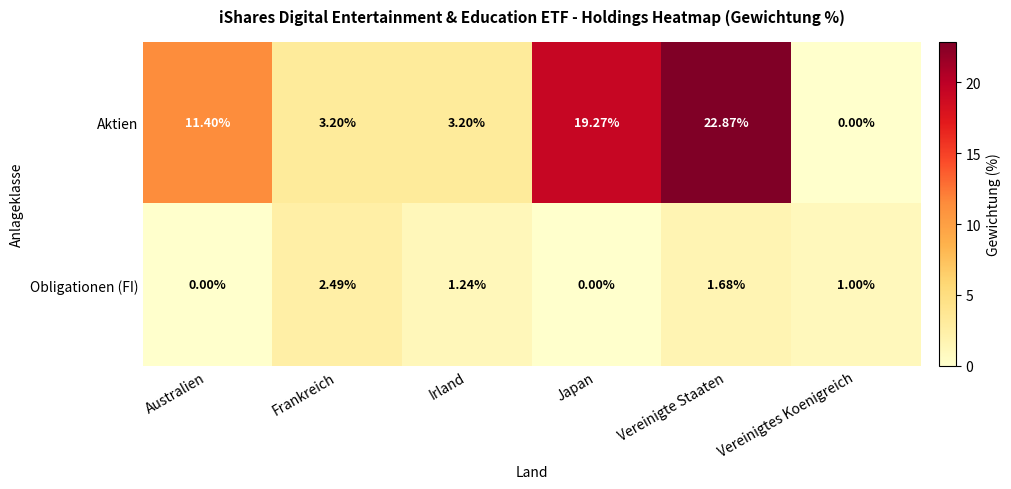

Where is Aktien nearest to the value 11?

Australien